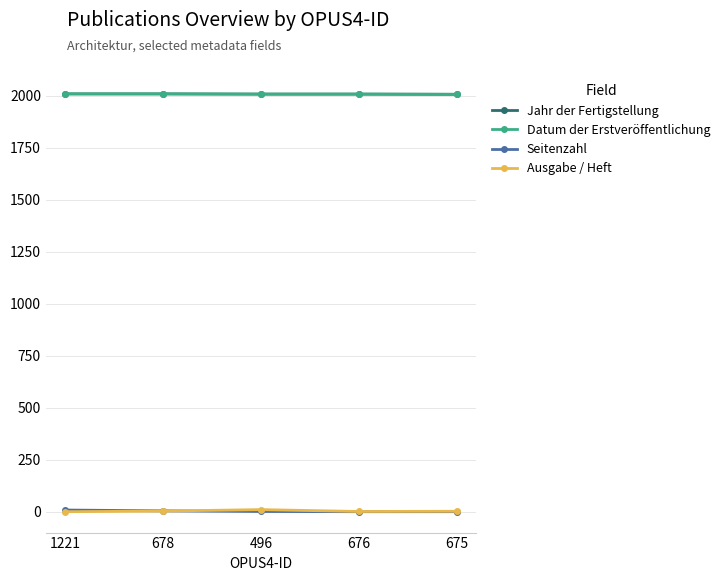

Between 675 and 496, which is larger?

496